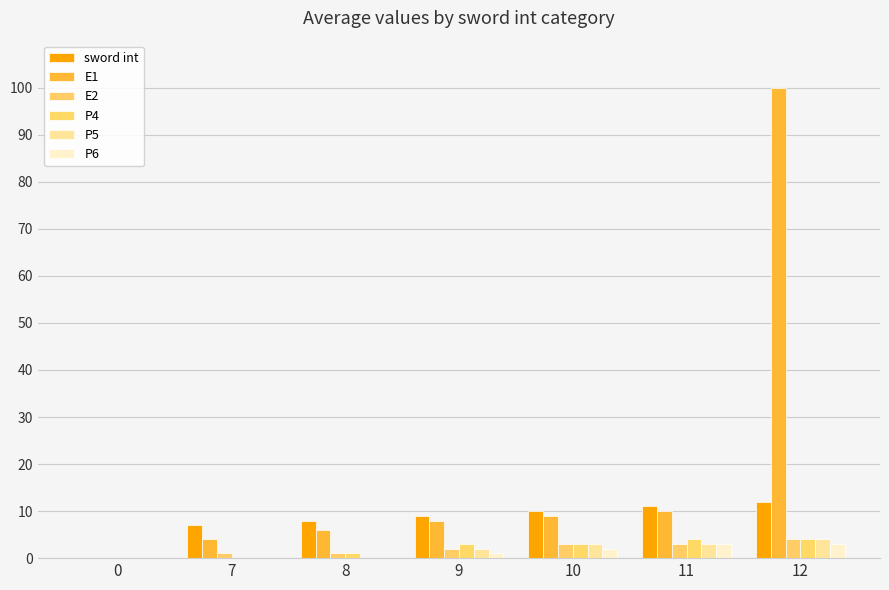

How many groups of bars are there?

7